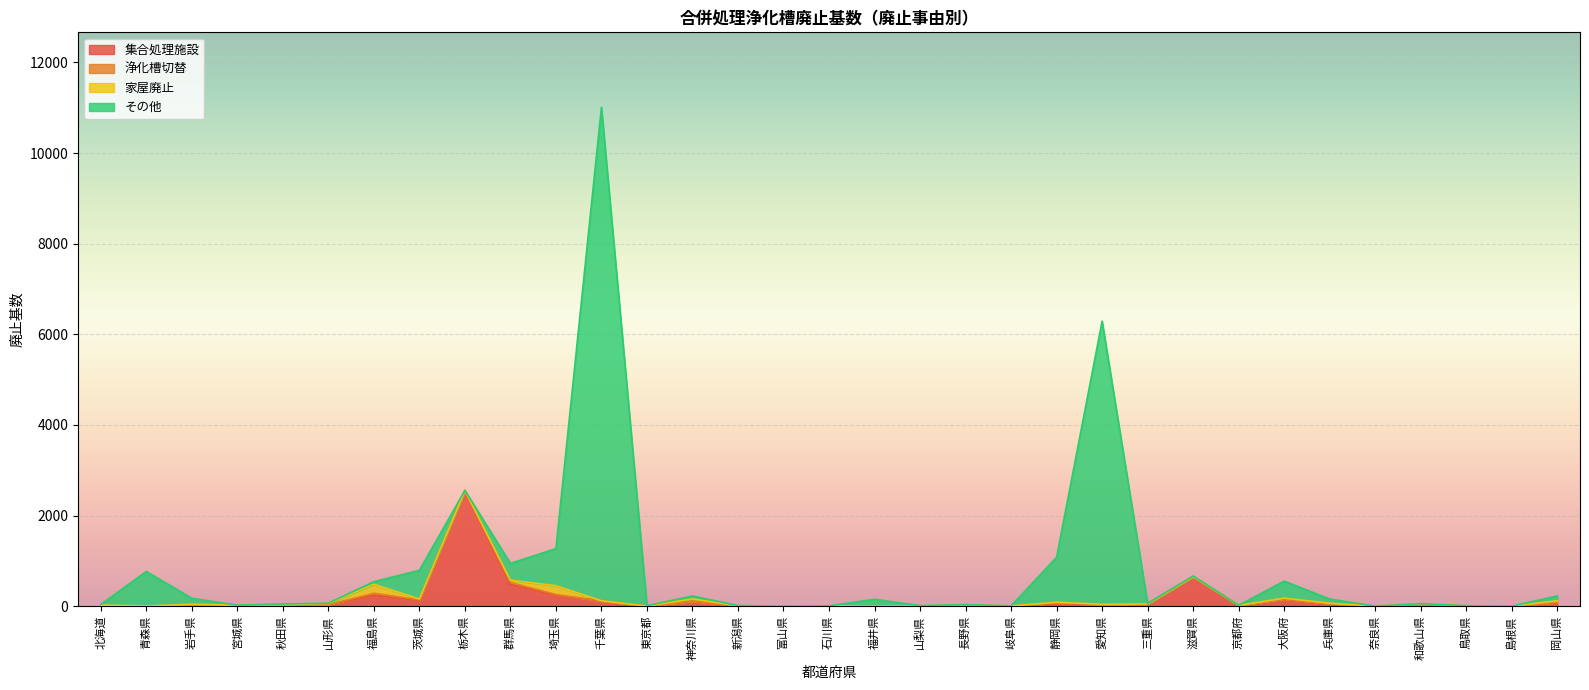

What is the value of the 浄化槽切替 point at the 19th from the left?

1